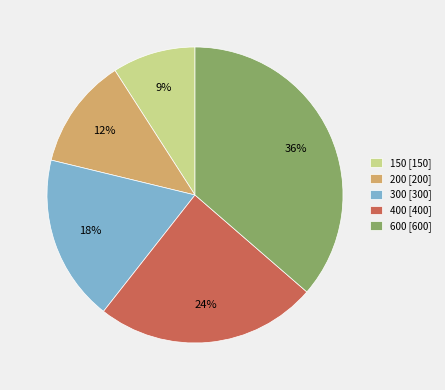

To the nearest percent, what portion does 600 represent?

36%